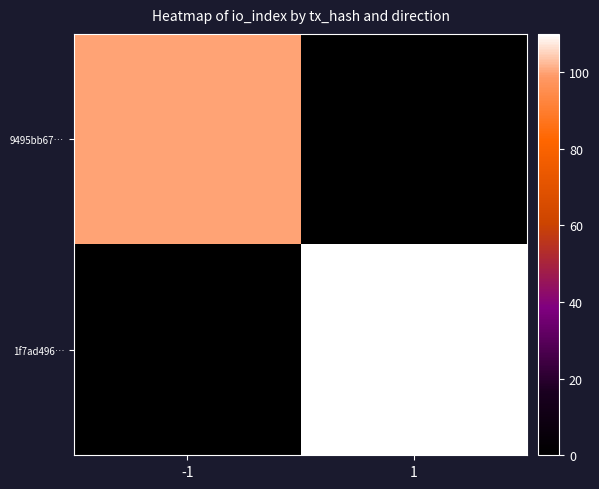

List the series in order of their overall mean, lowest first.

9495bb67…, 1f7ad496…